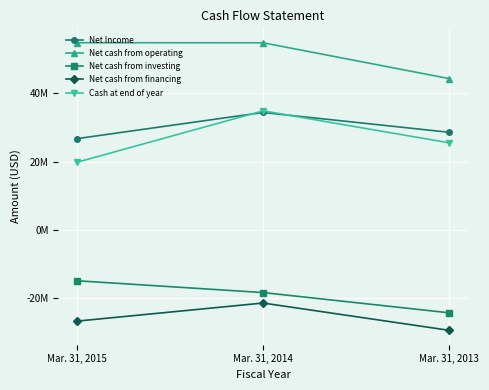

Which category has the highest value in the Net cash from investing series?

Mar. 31, 2015